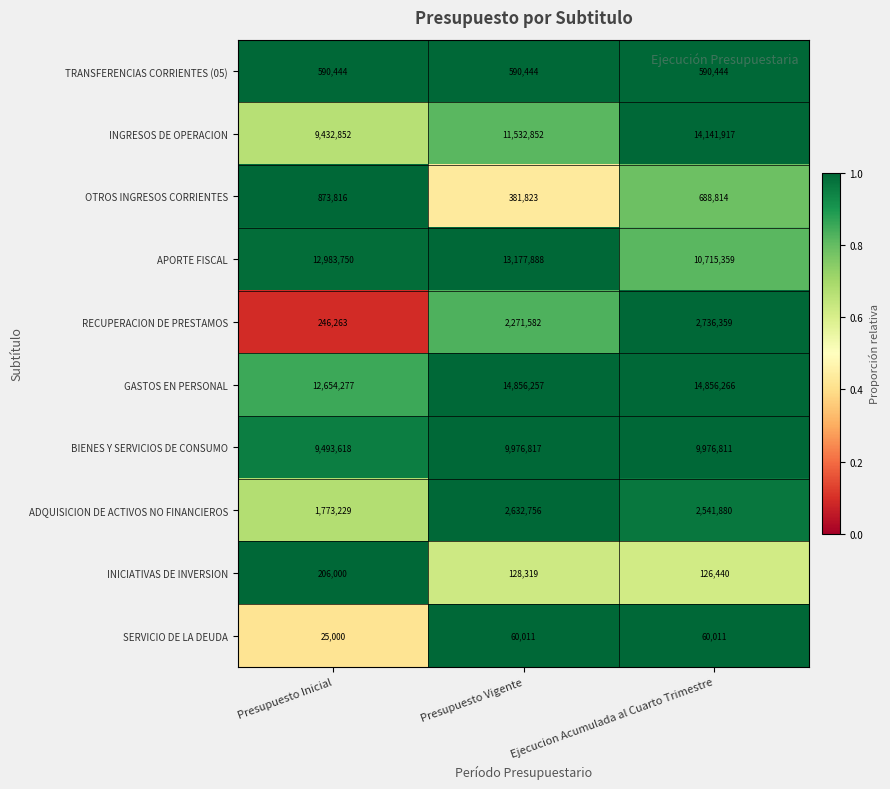

How many data points does each series have?

3